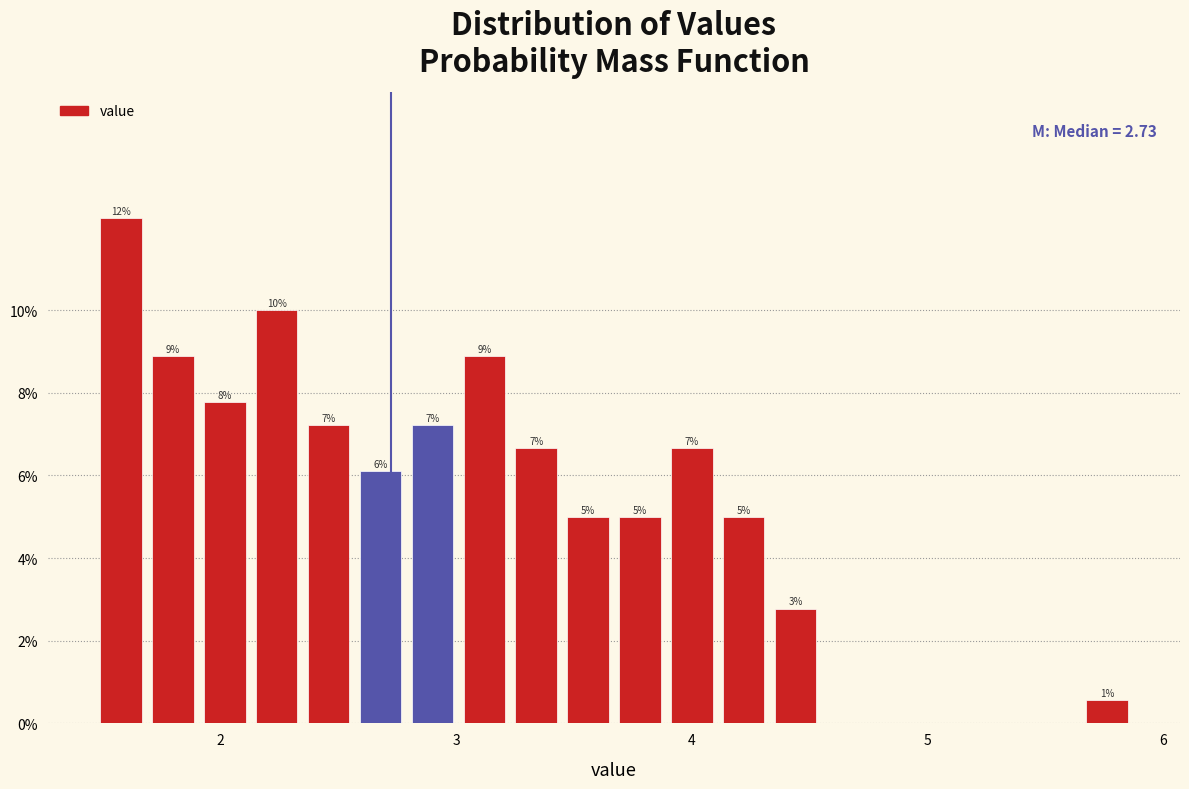

Read against the x-axis, roughly where is the centre of the tallest bar?

1.6